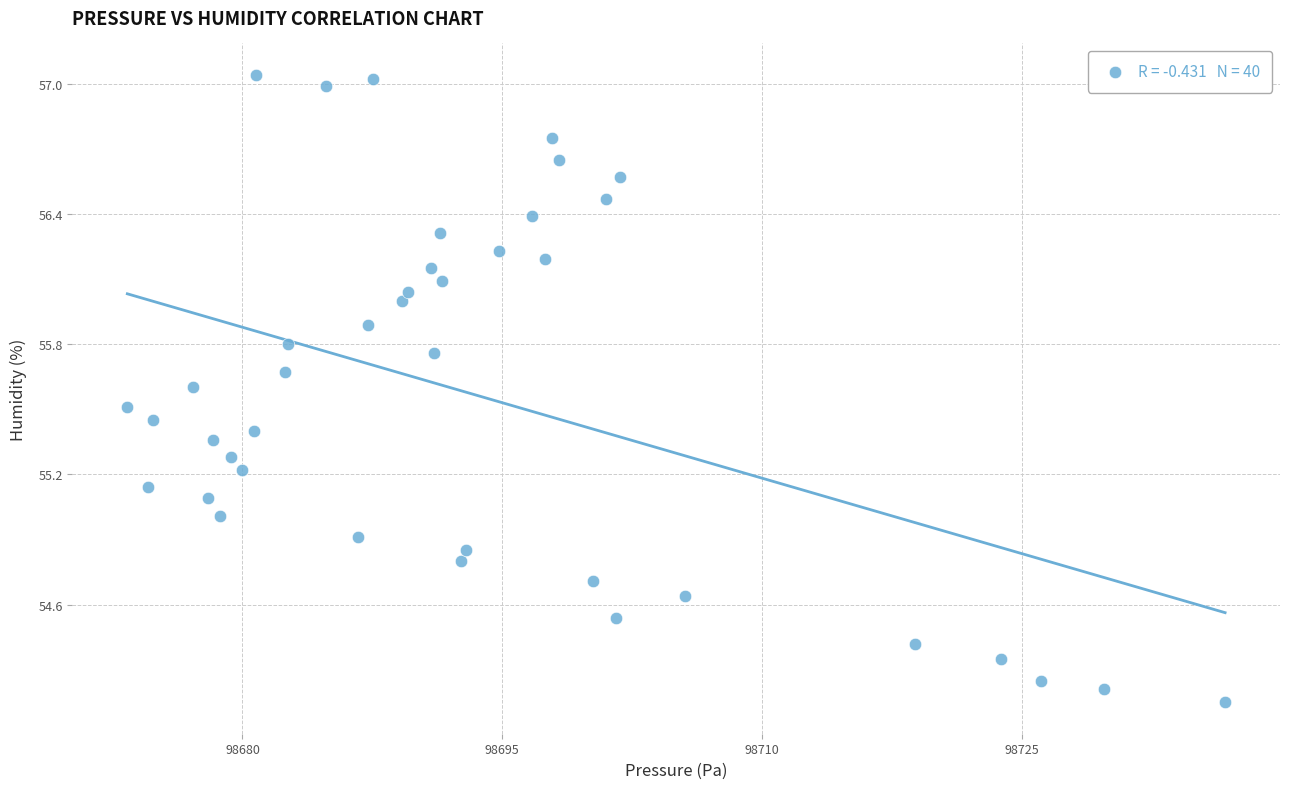

What is the range of X values (max minus min)?

63.4